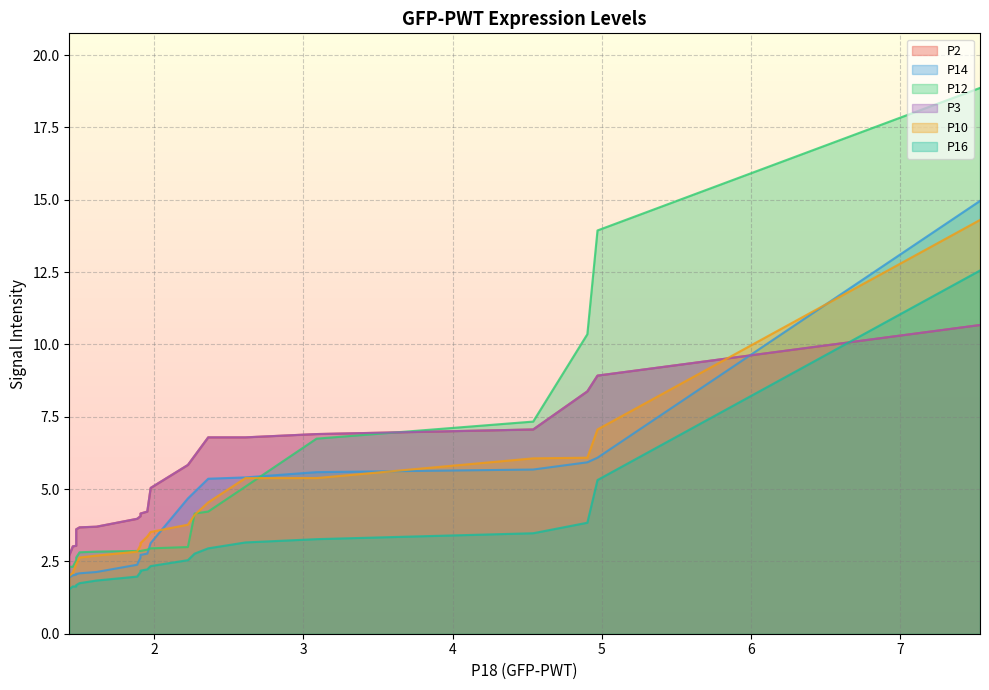

True or false: P10 and P16 cross at least once.

False